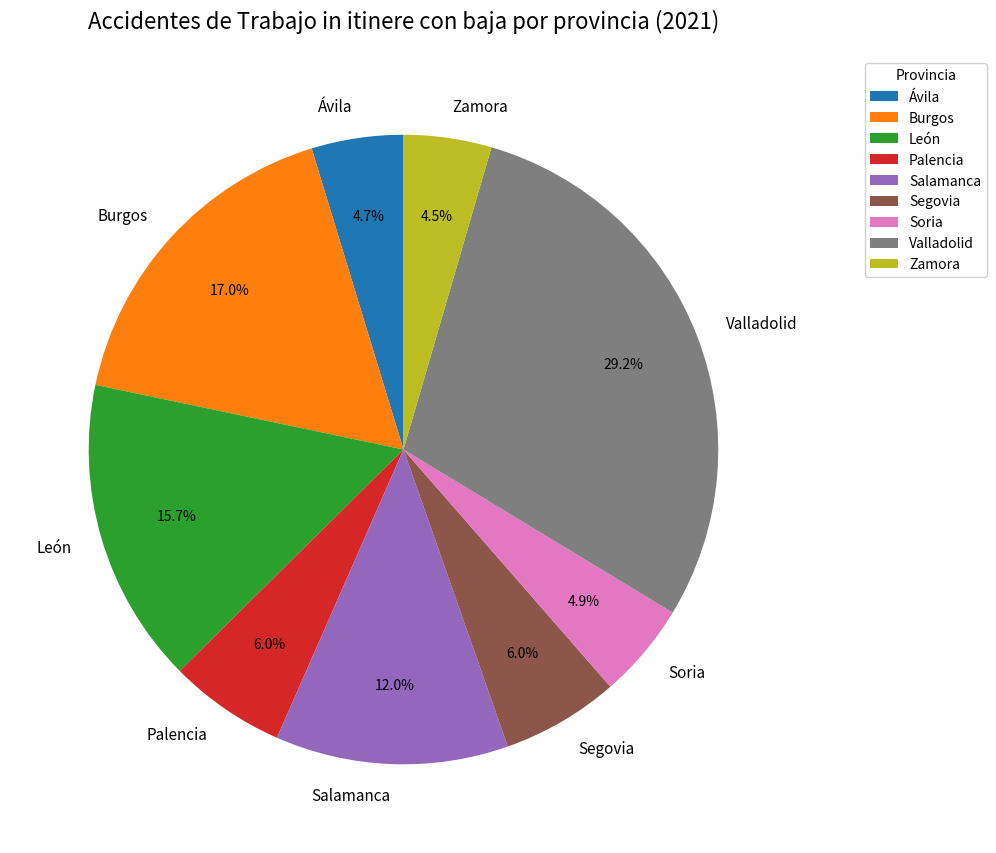

True or false: León accounts for 3% of the total.

False